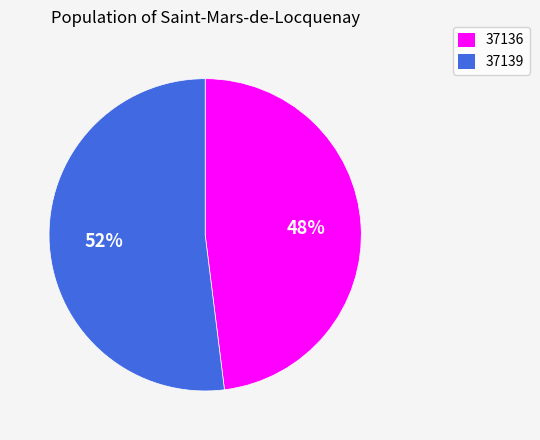

How many slices are in this pie chart?

2